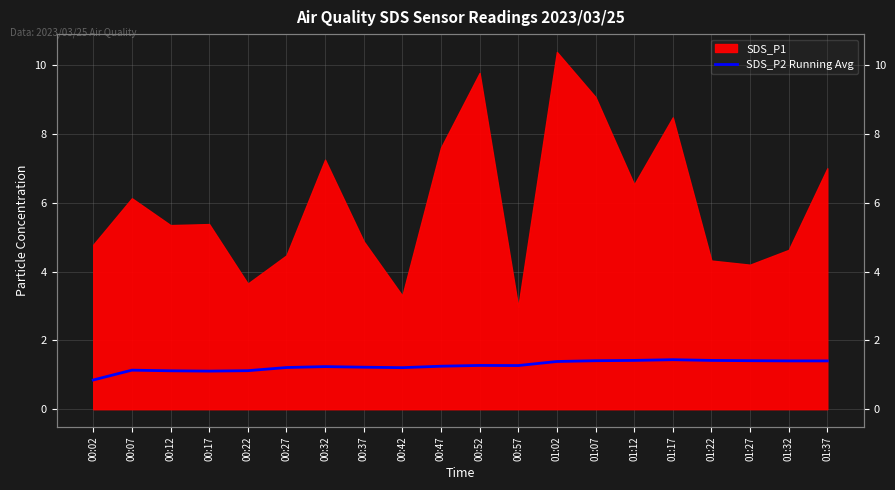

What is the minimum value shown in the chart?

0.8